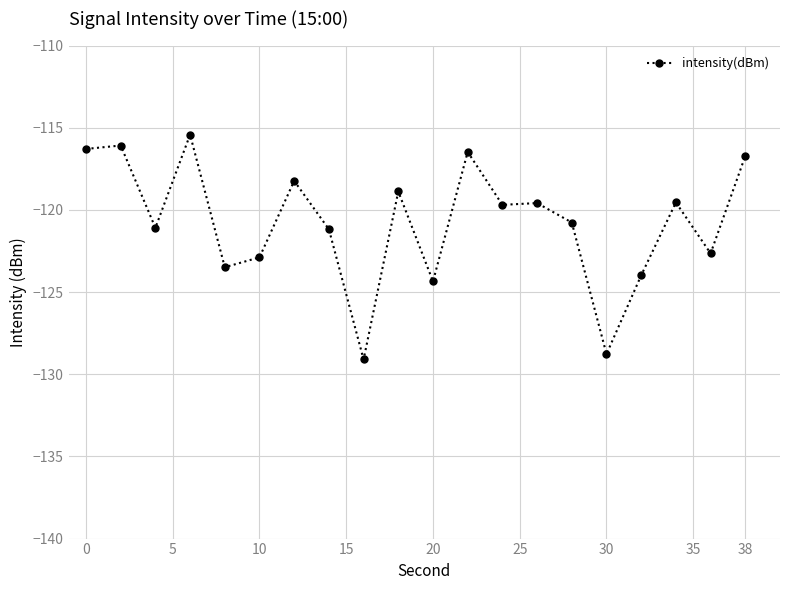

True or false: there are more than 1 points higher than both neighbors.

True